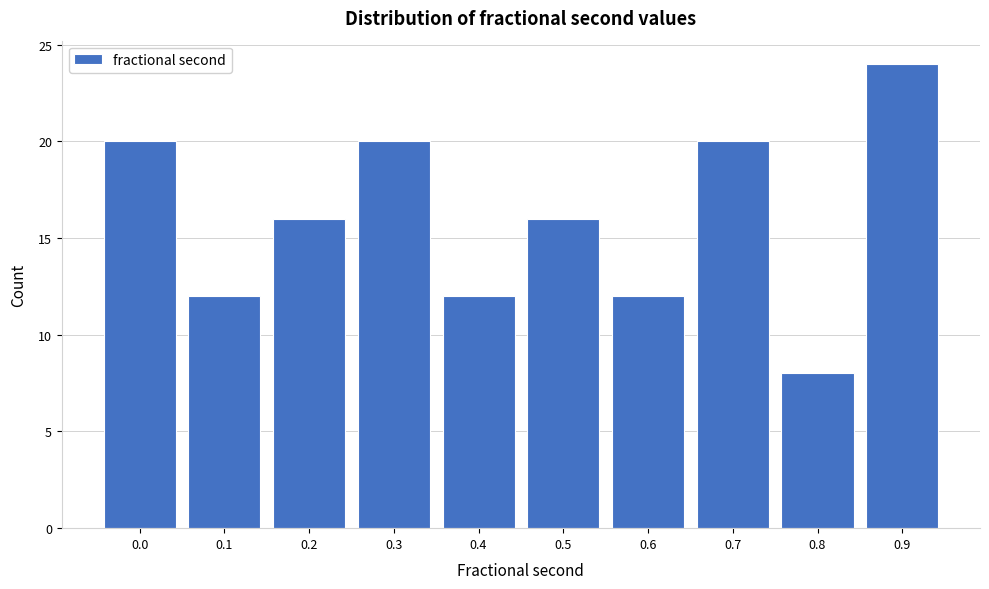

Reading left to right, transcribe all the data shown in this chart.

0.0=20	0.1=12	0.2=16	0.3=20	0.4=12	0.5=16	0.6=12	0.7=20	0.8=8	0.9=24